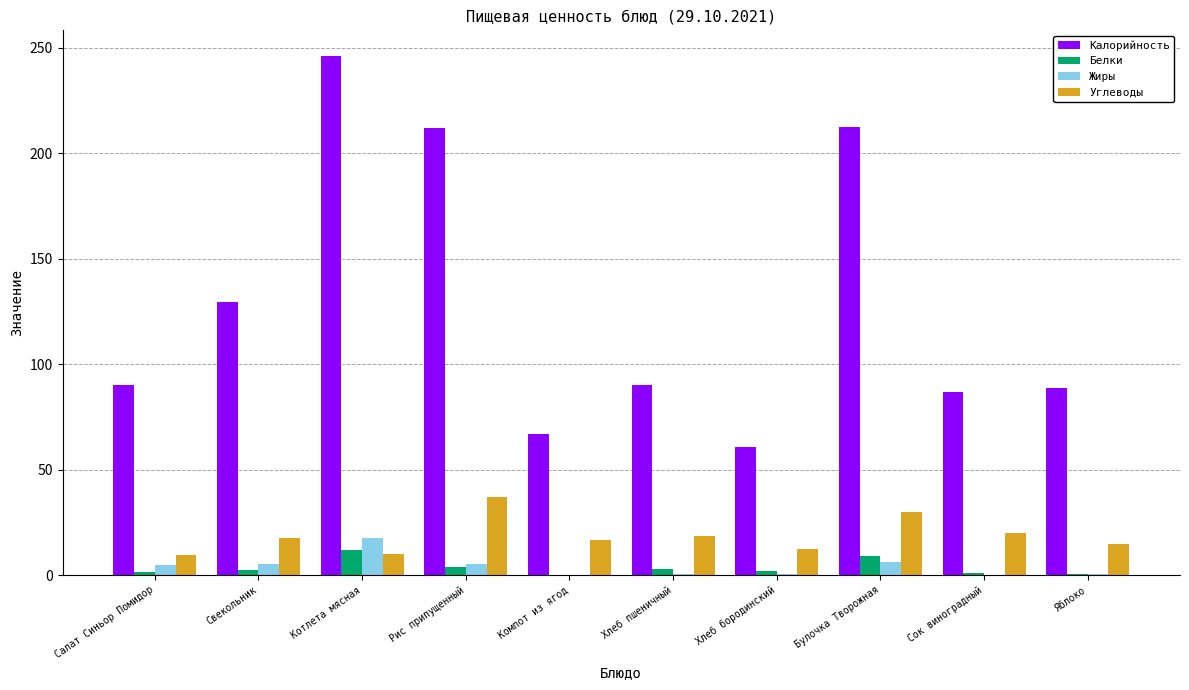

The Белки series shows 3.7 at Рис припущенный. True or false?

True